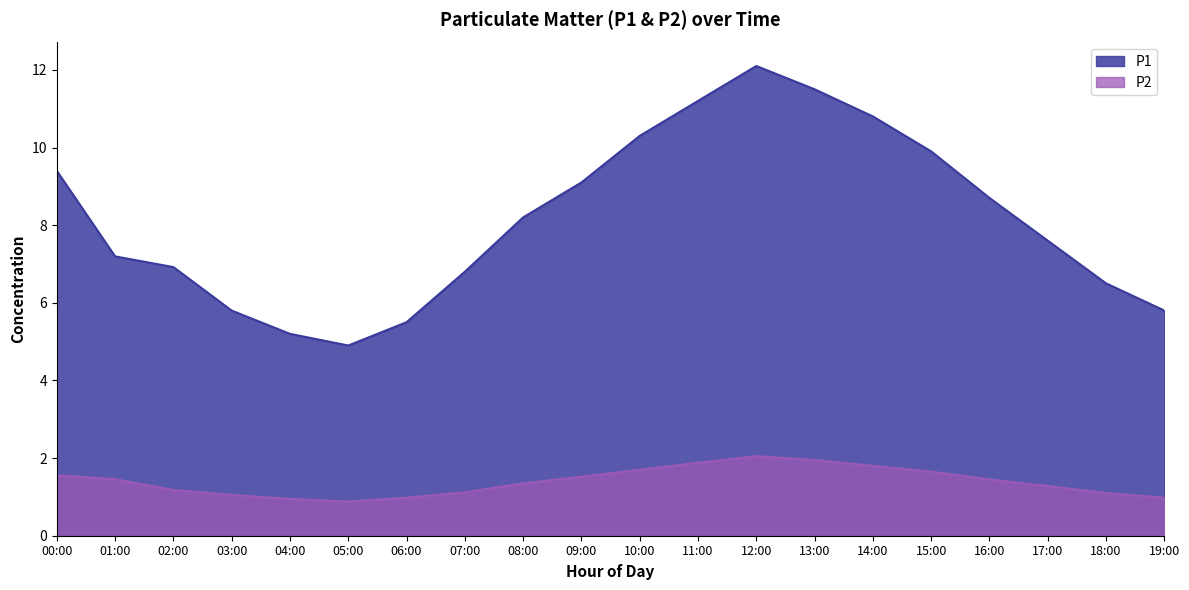

True or false: P1 and P2 cross at least once.

False